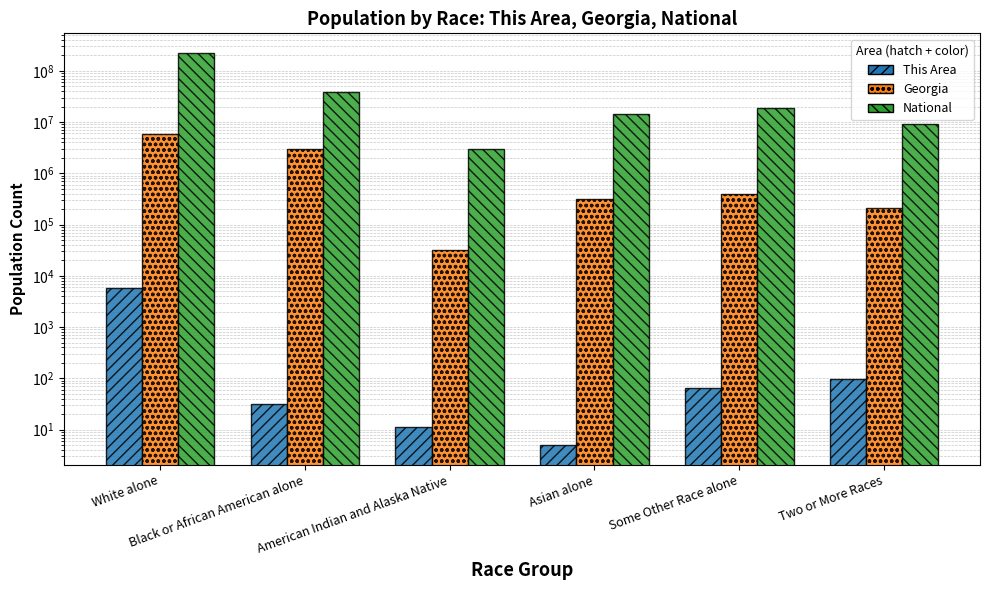

How many bars are there in each group?

3